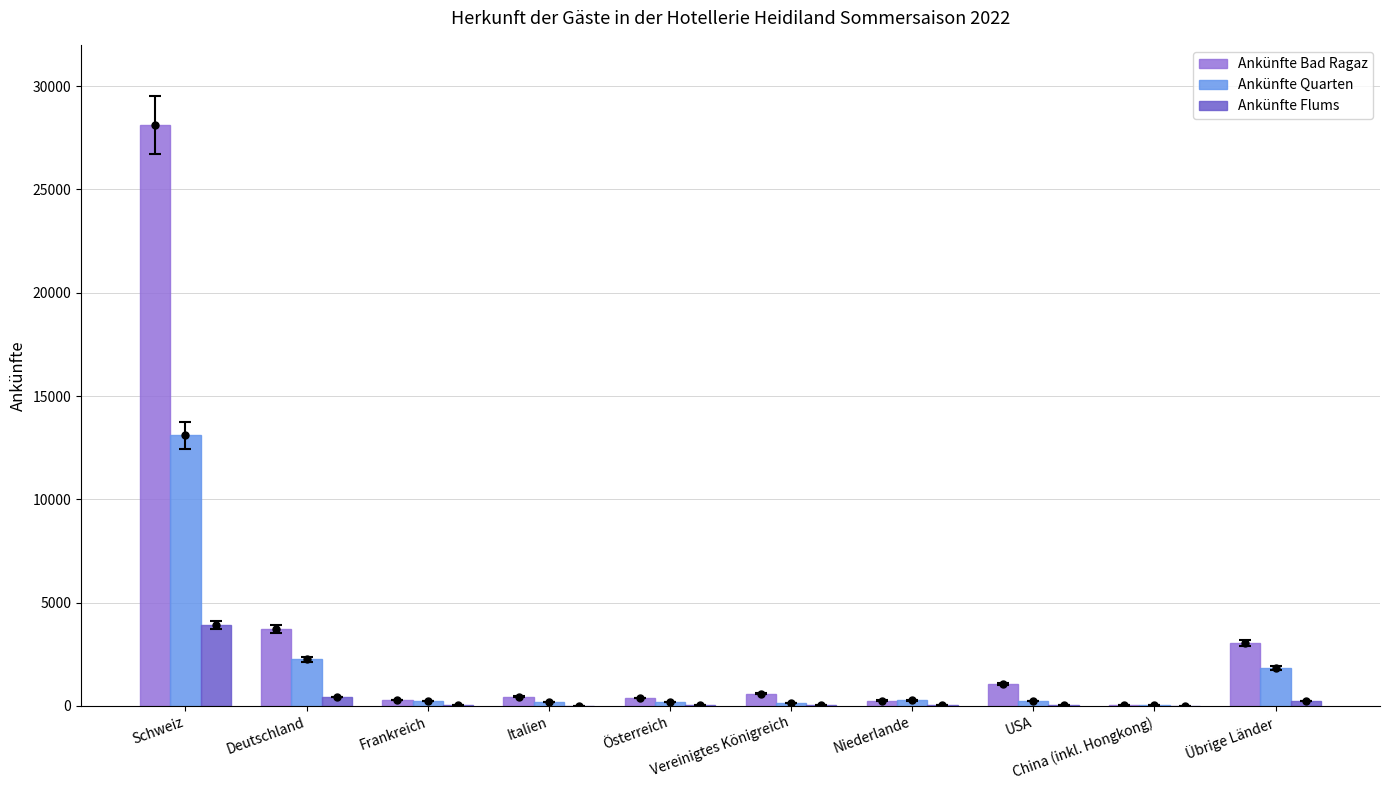

True or false: Ankünfte Quarten has a value of 3196 at Deutschland.

False